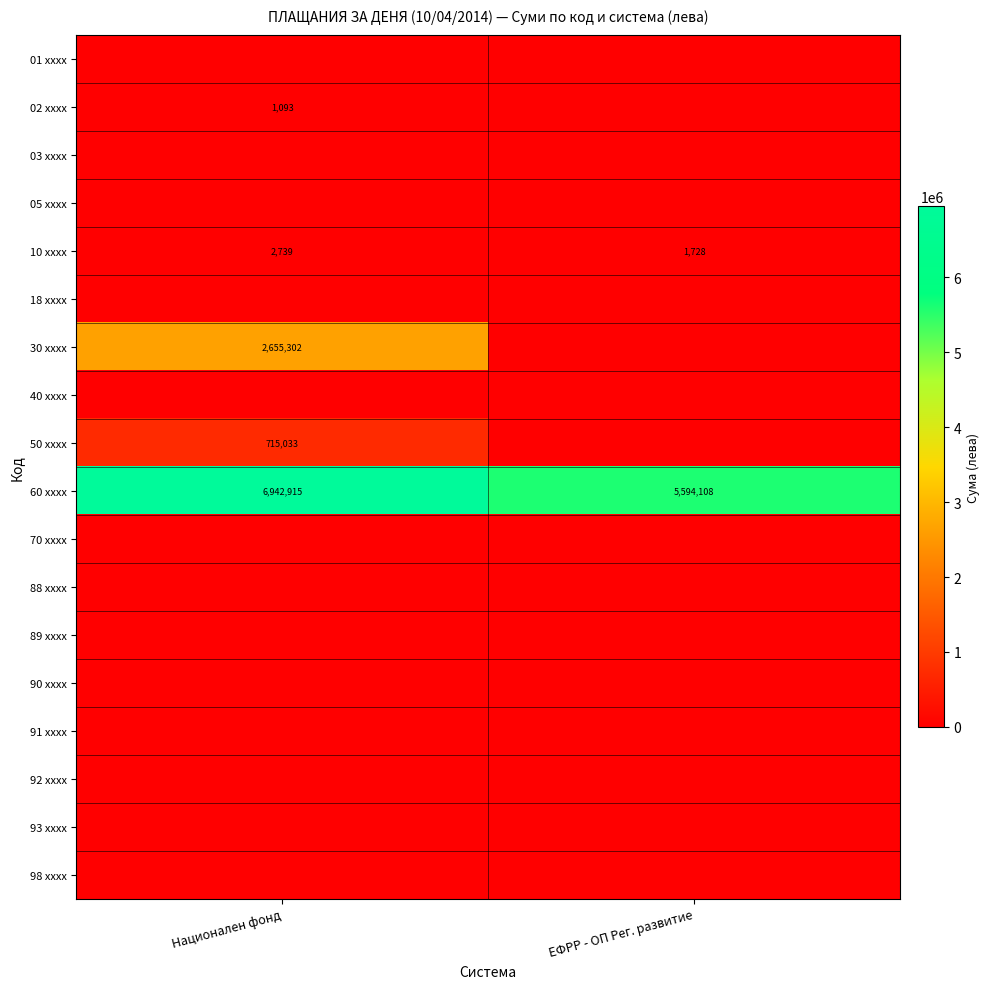

What value does the 60 xxxx series have at Национален фонд, to the nearest 100?

6942900